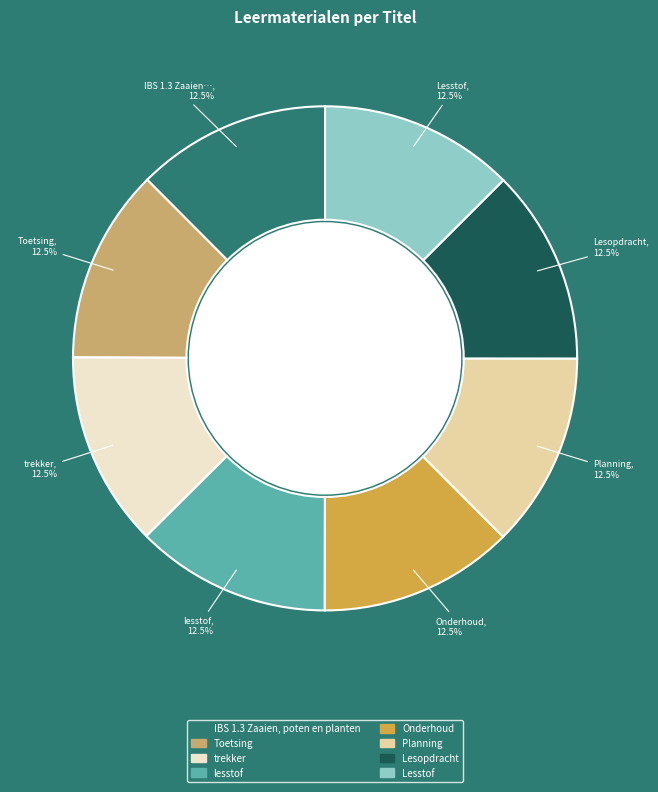

Is Toetsing the majority of the pie?

No